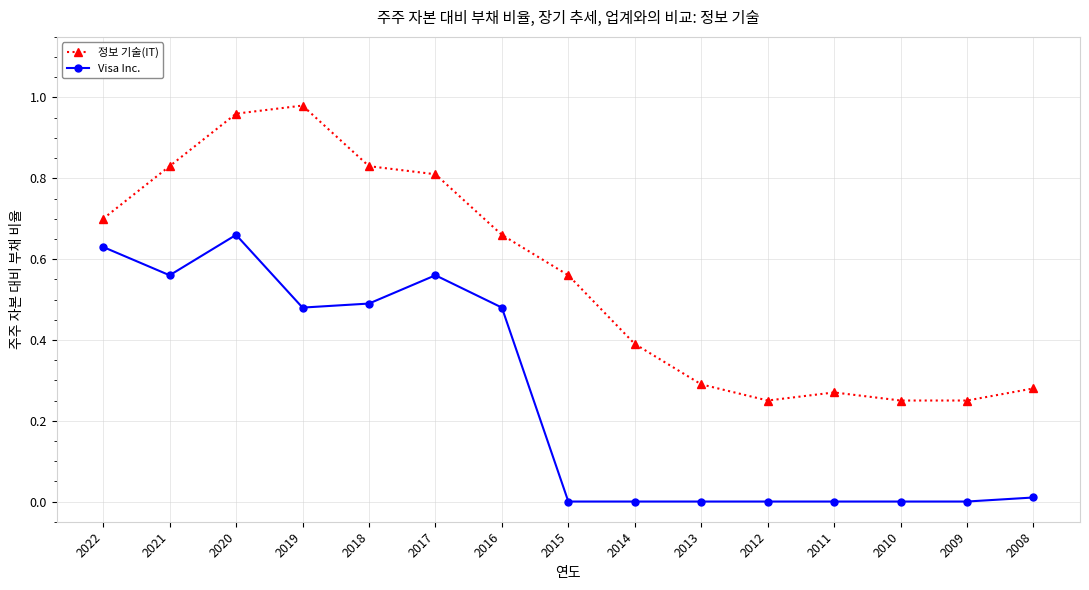

Is it true that 정보 기술(IT) equals 1.5 at 2019?

False